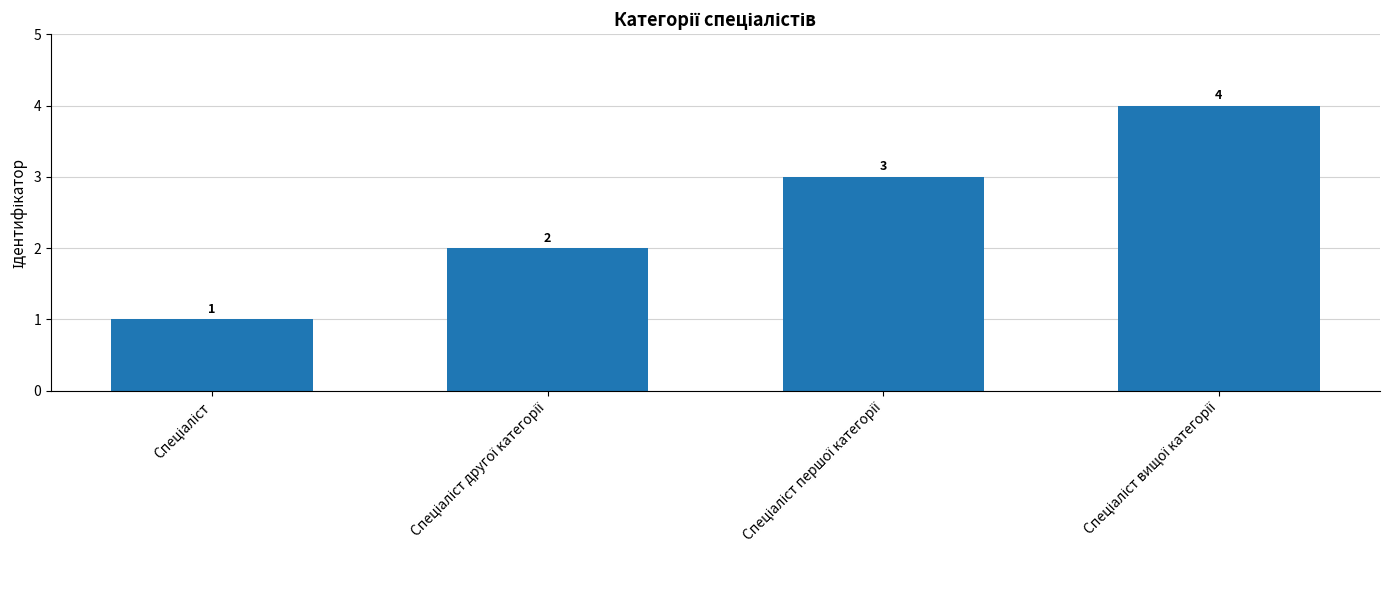

Reading right to left, what are all the values shown in this chart?

4	3	2	1